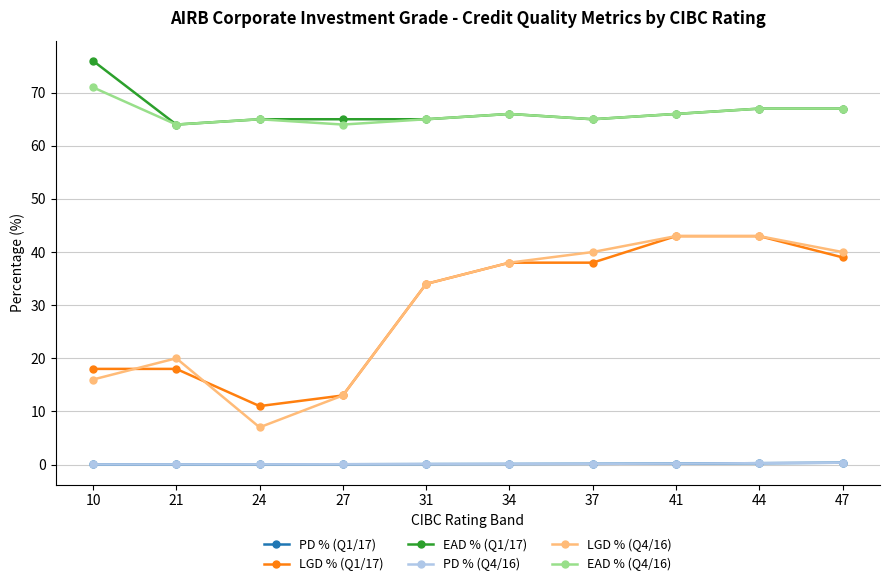

Does the chart display data point markers on the line(s)?

Yes